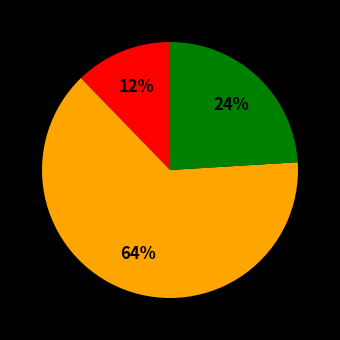

To the nearest percent, what is the average slice percentage?

33%